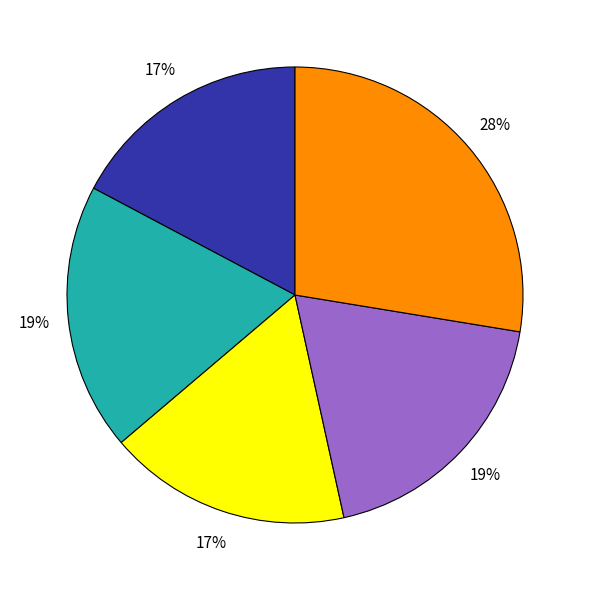

Is there any slice that represents more than half of the pie?

No